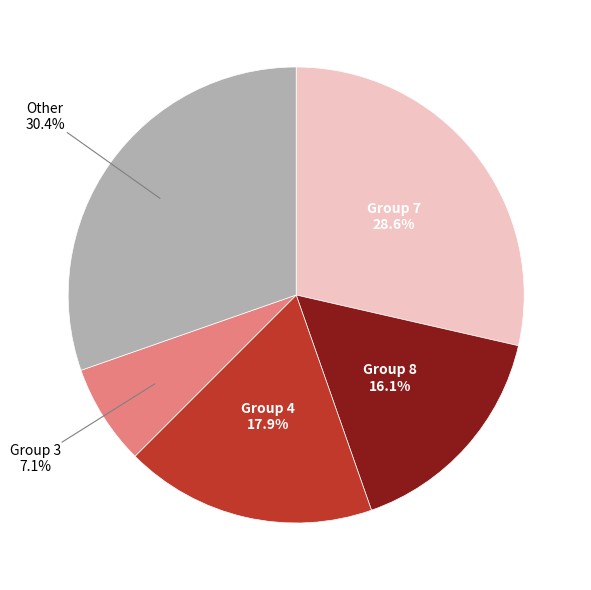

Do Group 8 and Group 3 together represent more than half of the pie?

No